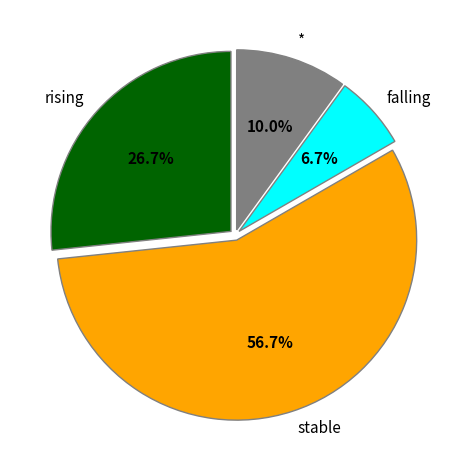

To the nearest percent, what percentage of the pie is stable?

57%